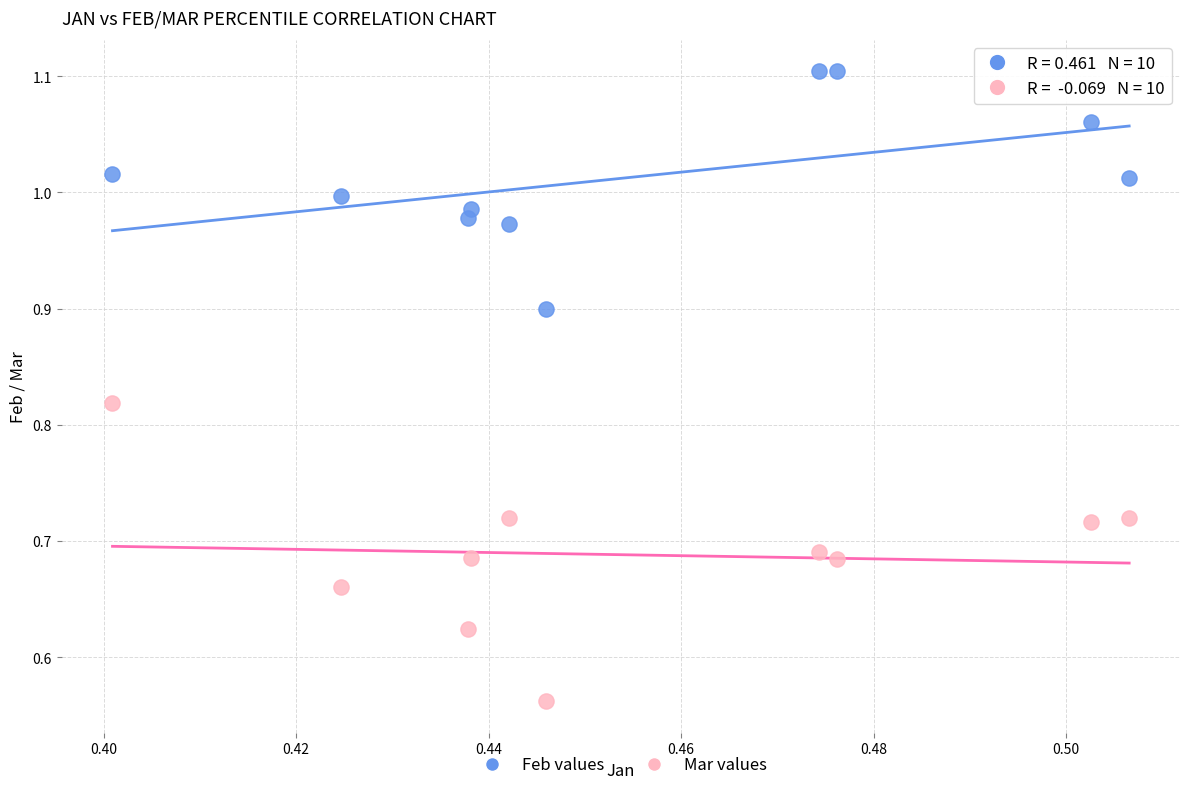

Which series contains the highest Y value?

Feb values